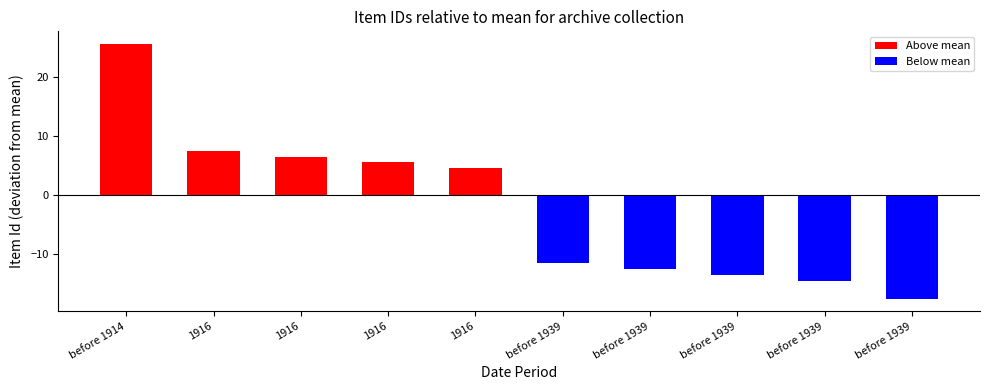

Rank the categories by value from highest to lowest.

before 1914, 1916, 1916, 1916, 1916, before 1939, before 1939, before 1939, before 1939, before 1939